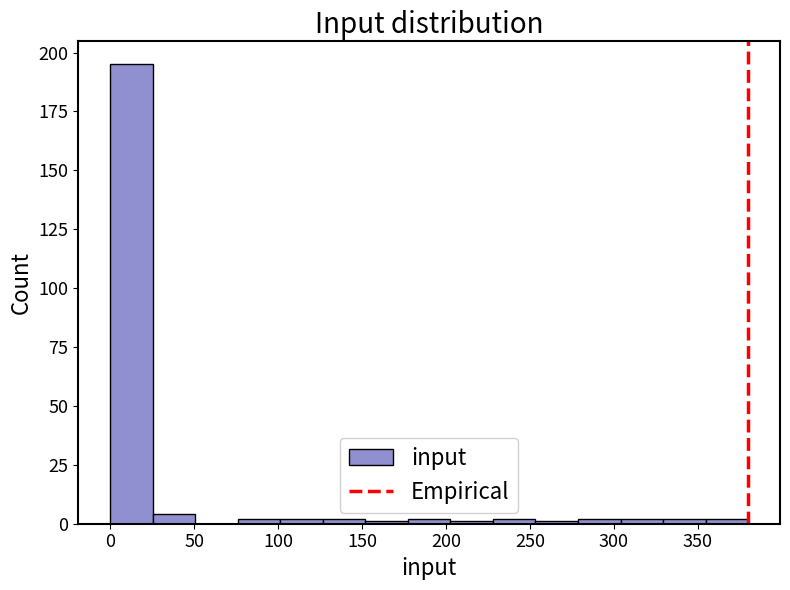

Reading left to right, transcribe this chart: for each bar, give the range it covers on the x-axis and its height. Neither the bar edges nor the heights are printed on the chart, so give them approximately, as read against the axes.

0 to 25: 195
25 to 50: under 5
50 to 75: 0
75 to 100: under 5
100 to 125: under 5
125 to 150: under 5
150 to 175: under 5
175 to 205: under 5
205 to 230: under 5
230 to 255: under 5
255 to 280: under 5
280 to 305: under 5
305 to 330: under 5
330 to 355: under 5
355 to 380: under 5